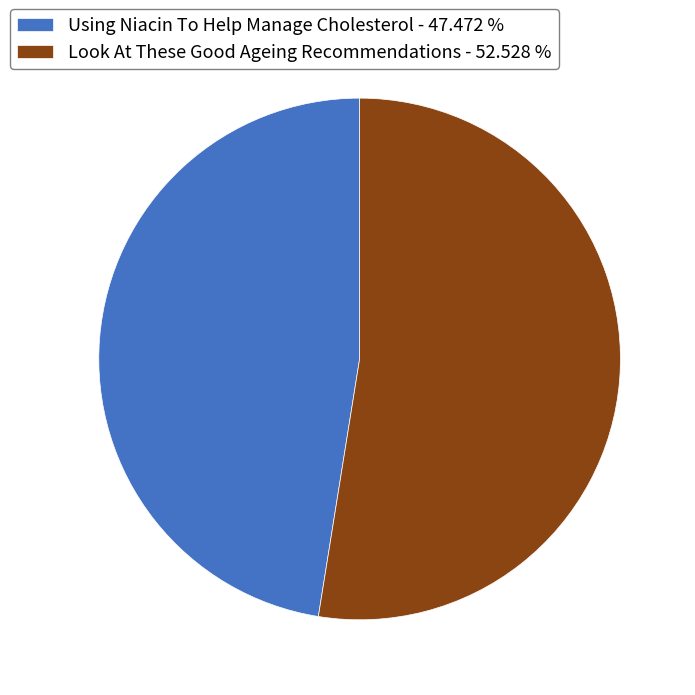

Is the sum of Using Niacin To Help Manage Cholesterol - 47.472 % and Look At These Good Ageing Recommendations - 52.528 % greater than half?

Yes